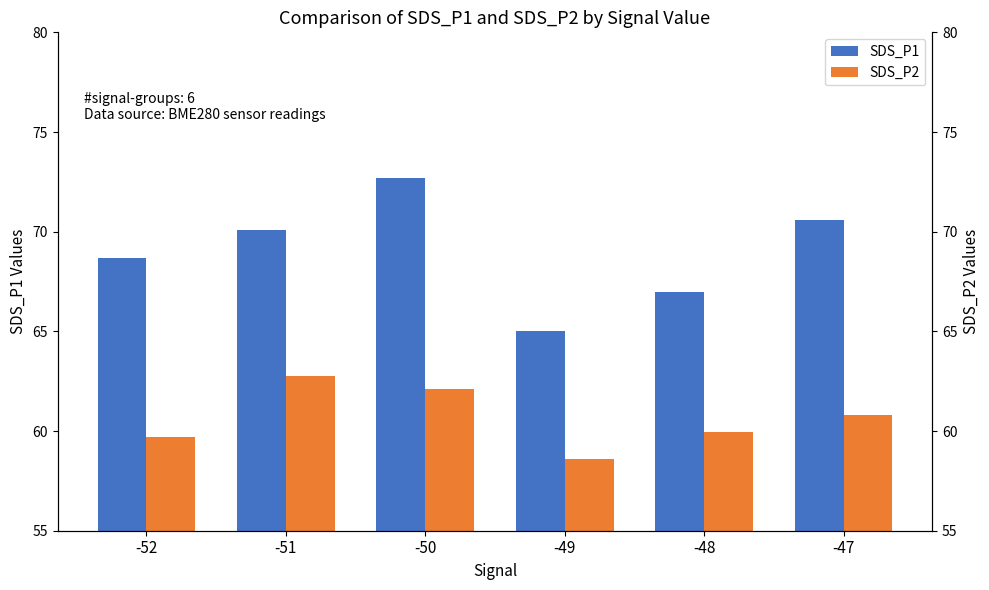

At which category does the chart reach its peak across all series?

-50